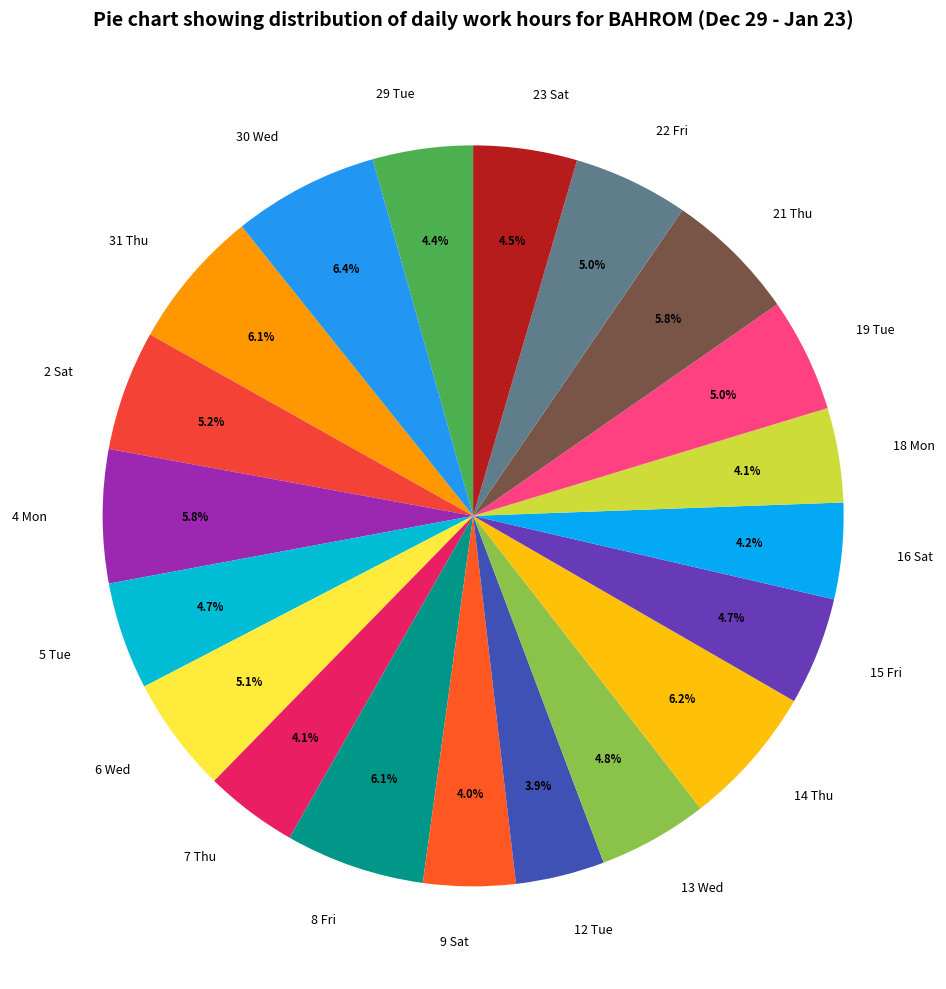

What is the total percentage of 18 Mon and 30 Wed?

10.5%